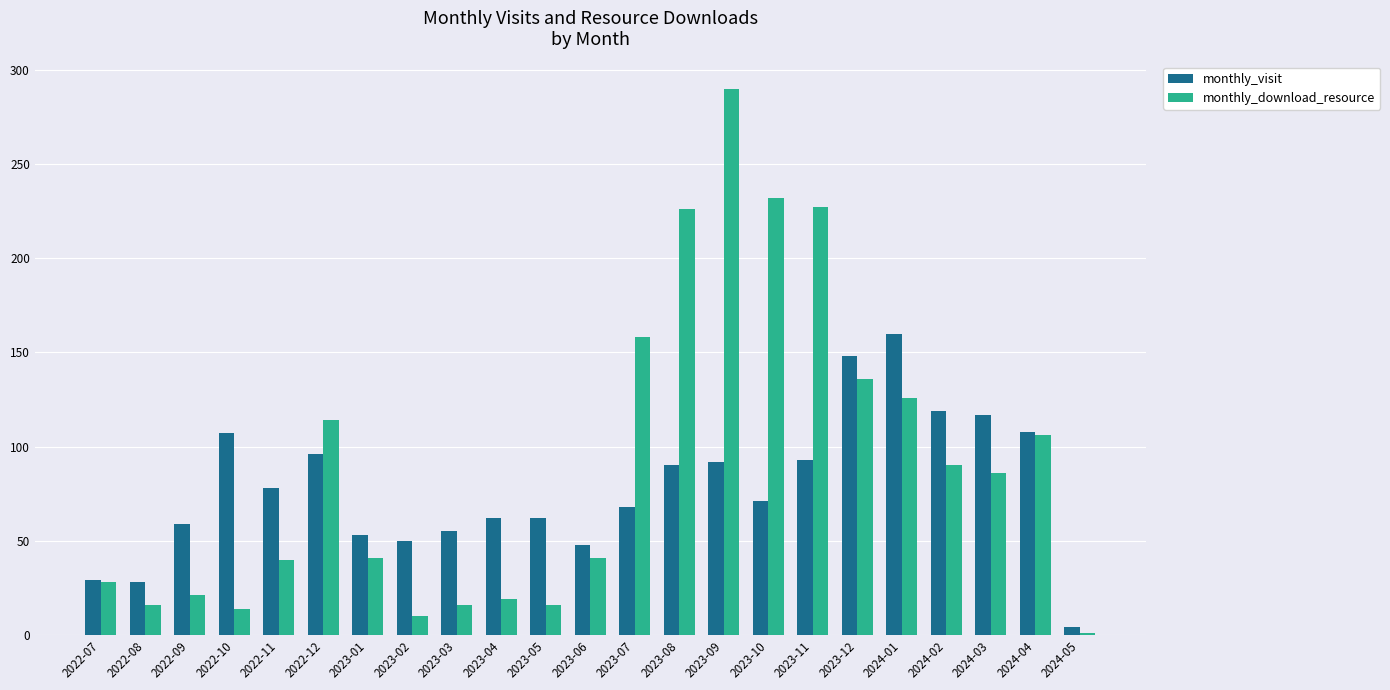

What is the spread (max minus min) of values at 2022-10?

93